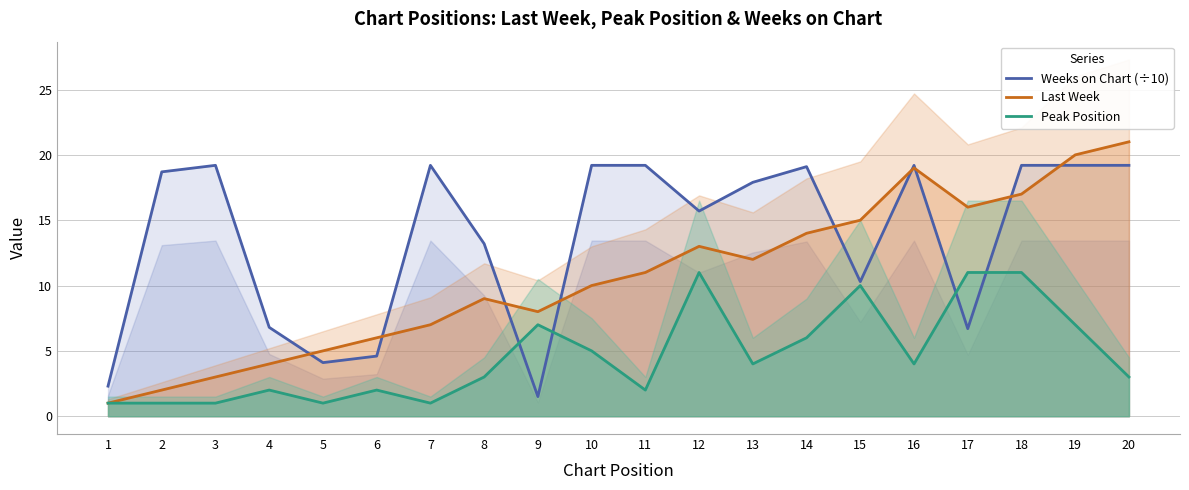

Between 4 and 20, which series saw the biggest shift?

Last Week